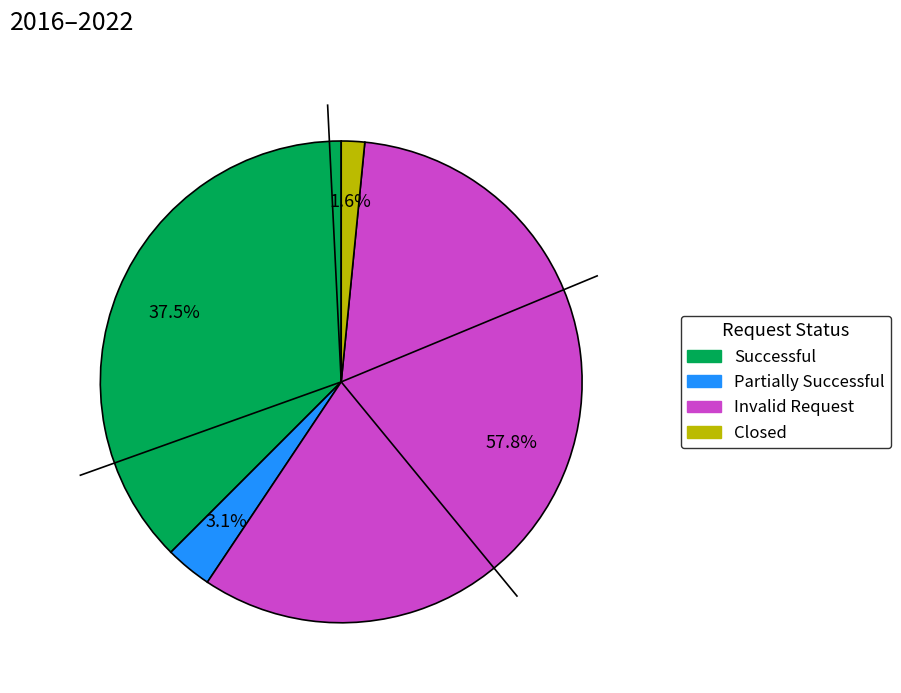

Is there a majority slice in this chart?

Yes